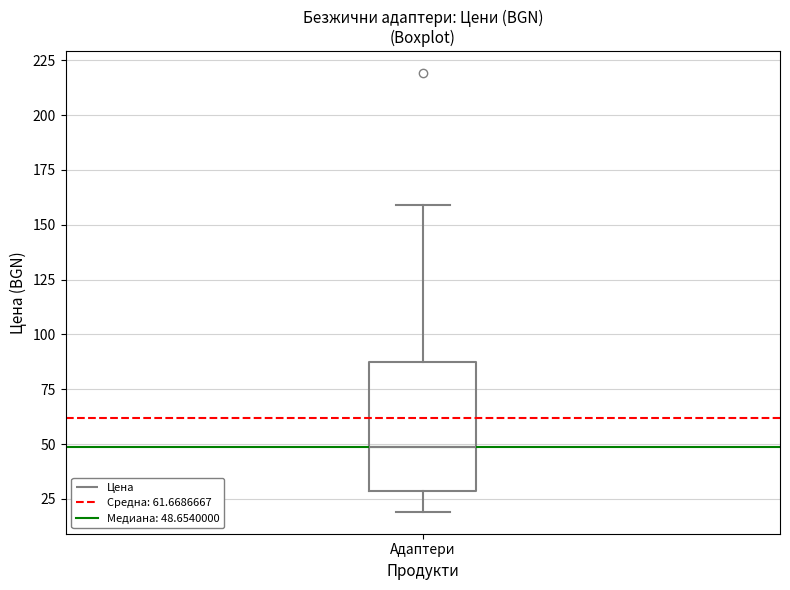

Transcribe this box plot: give where the median line is, the range the box spans, and where the two whiskers end, as read against the y-axis. The values are not printed on the chart, so give them approximately, as read against the axis.

median 50, box 30 to 85, whiskers 20 to 160